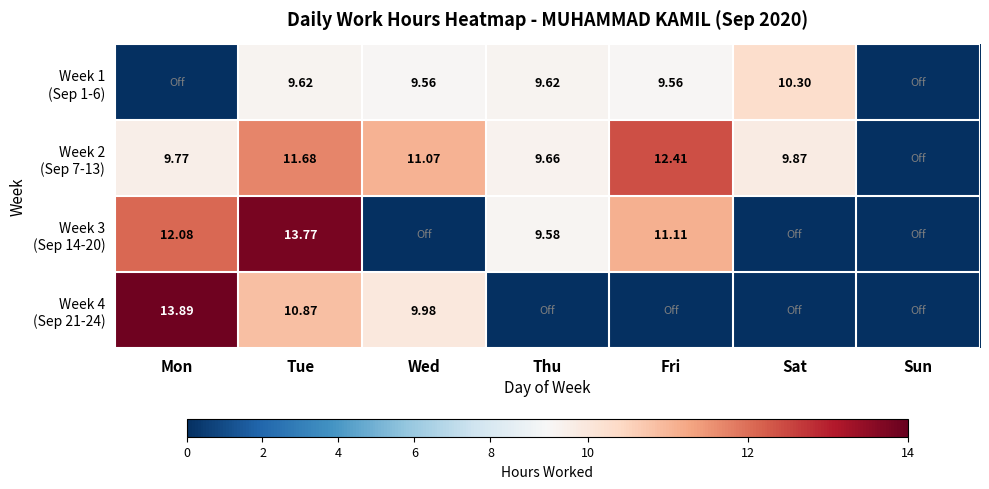

Count the number of categories in the chart.

7